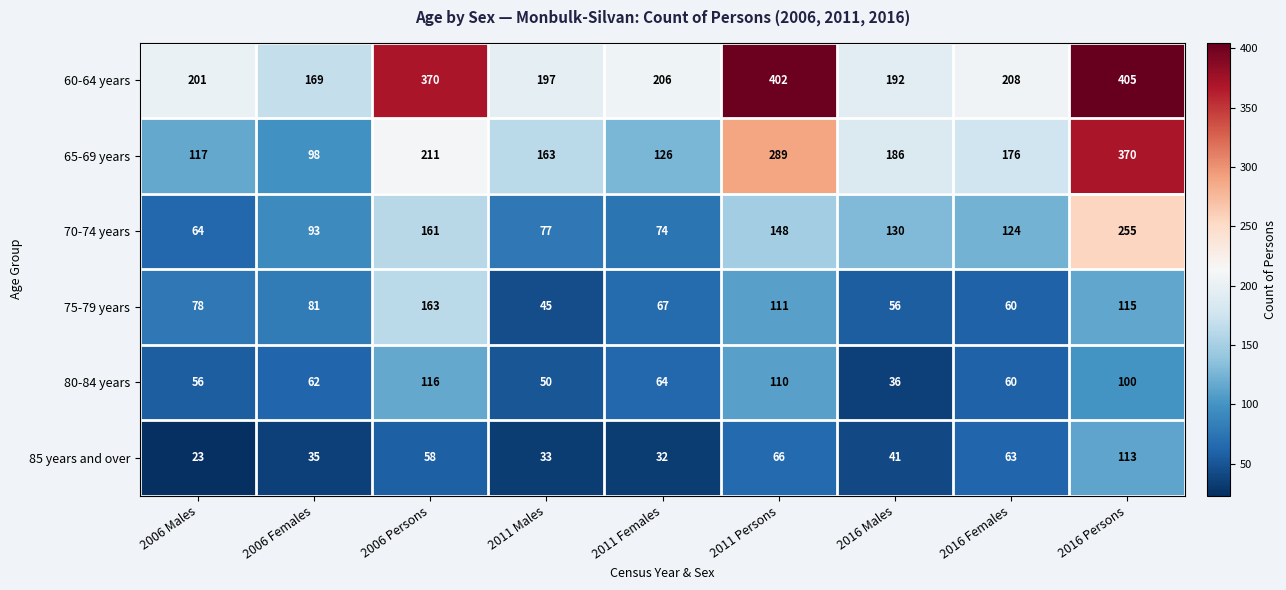

Is the value of 85 years and over at 2006 Persons greater than the value of 60-64 years at 2016 Persons?

No